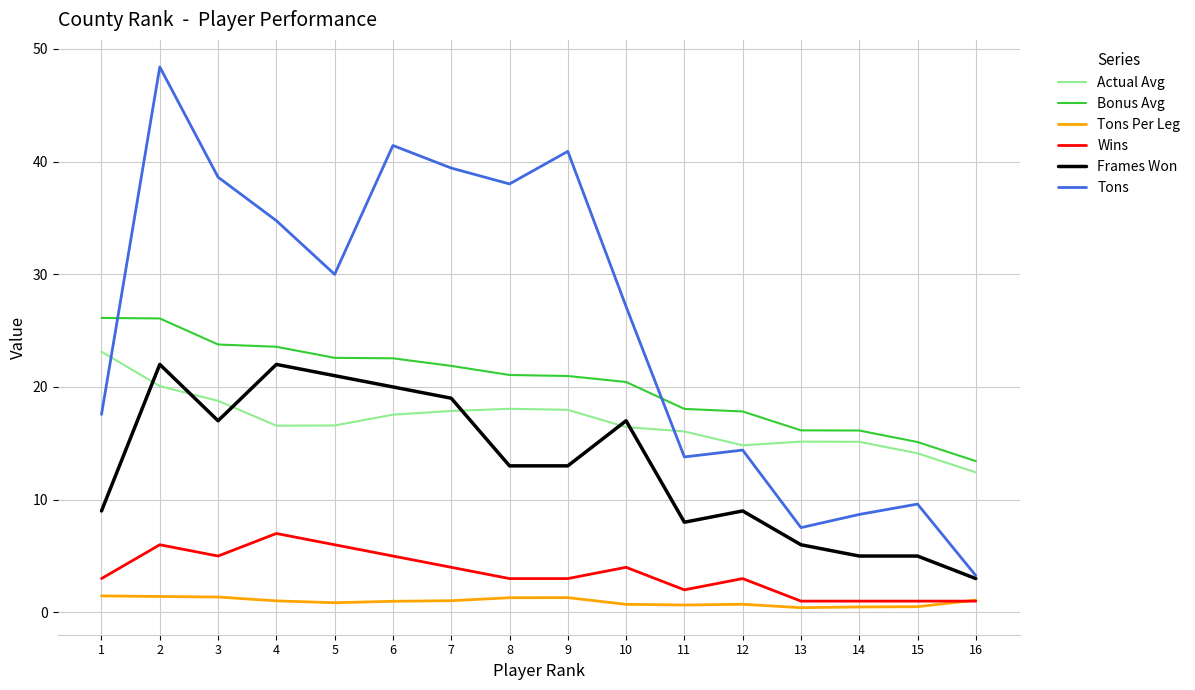

Which series has the largest total across all categories?

Tons